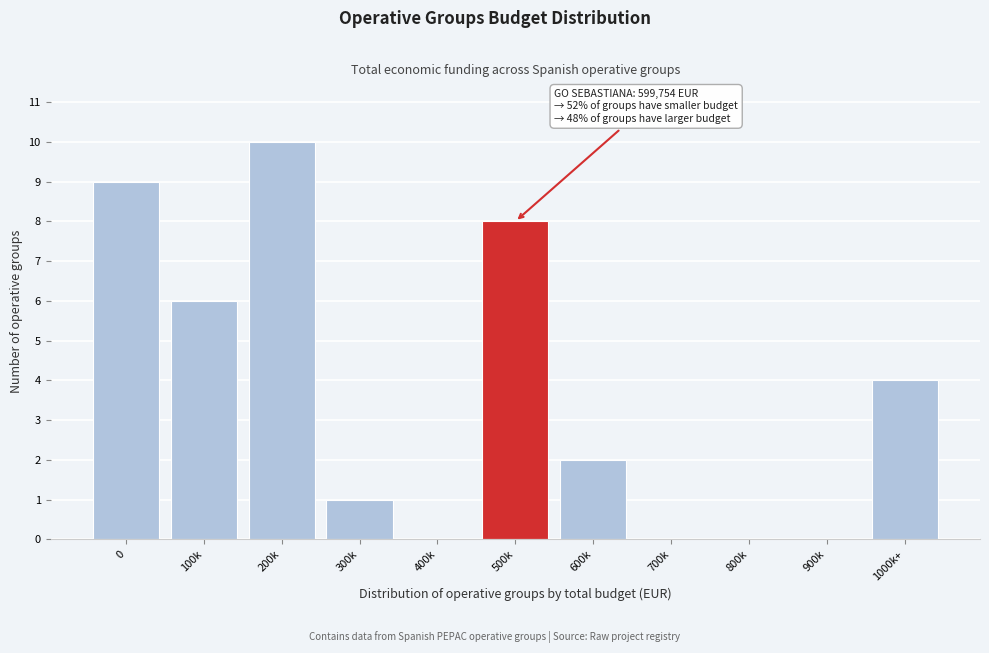

Reading left to right, extract all data points from this chart.

0=9	100k=6	200k=10	300k=1	400k=0	500k=8	600k=2	700k=0	800k=0	900k=0	1000k+=4